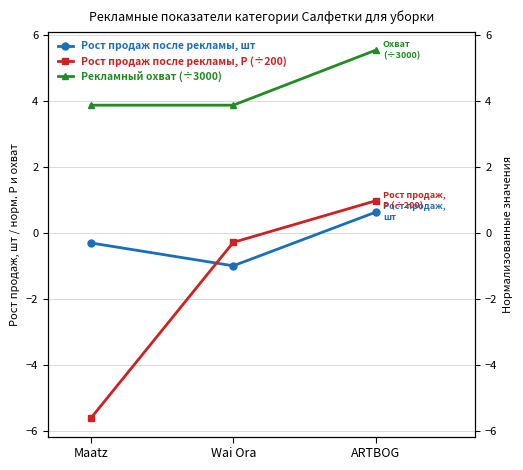

Which series has the largest total across all categories?

Рекламный охват (÷3000)